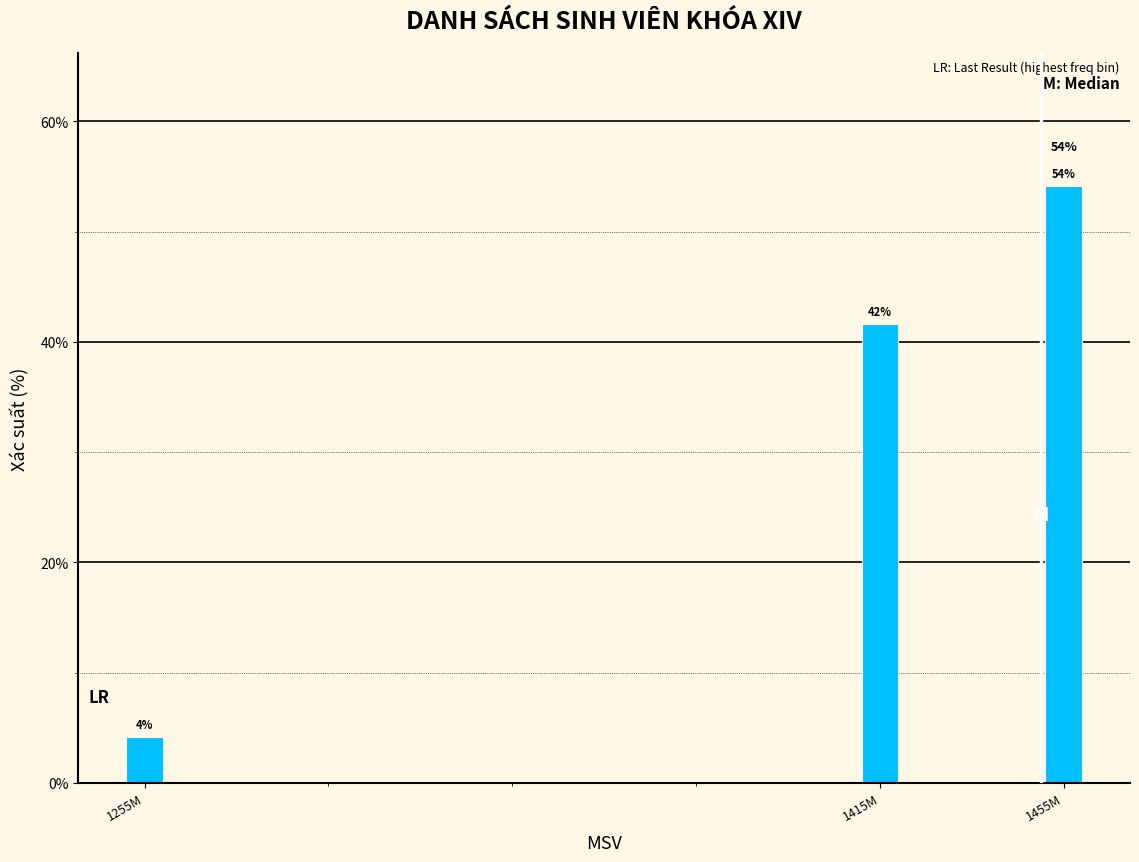

Is it true that the value at 1255M is 7.0?

False